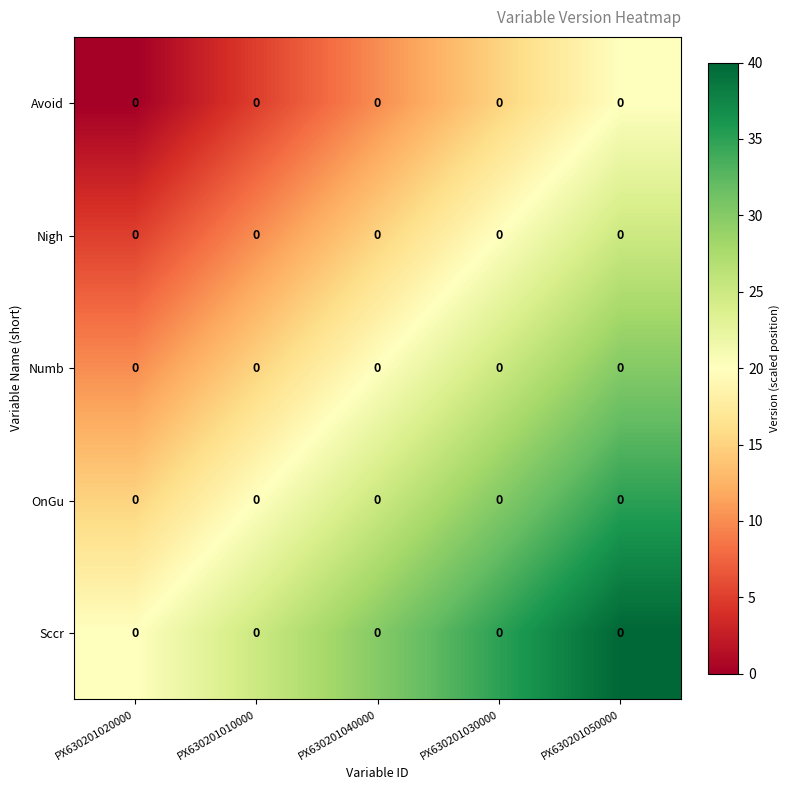

Which category has the highest value across all series?

PX630201050000